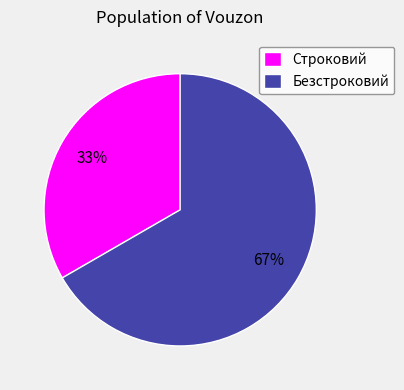

Rank the categories by value from lowest to highest.

Строковий, Безстроковий